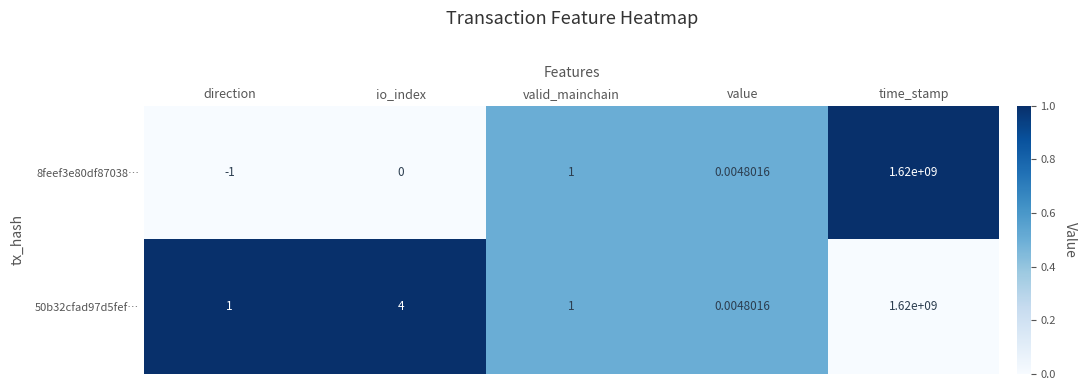

At which category is the sum across all series the highest?

time_stamp